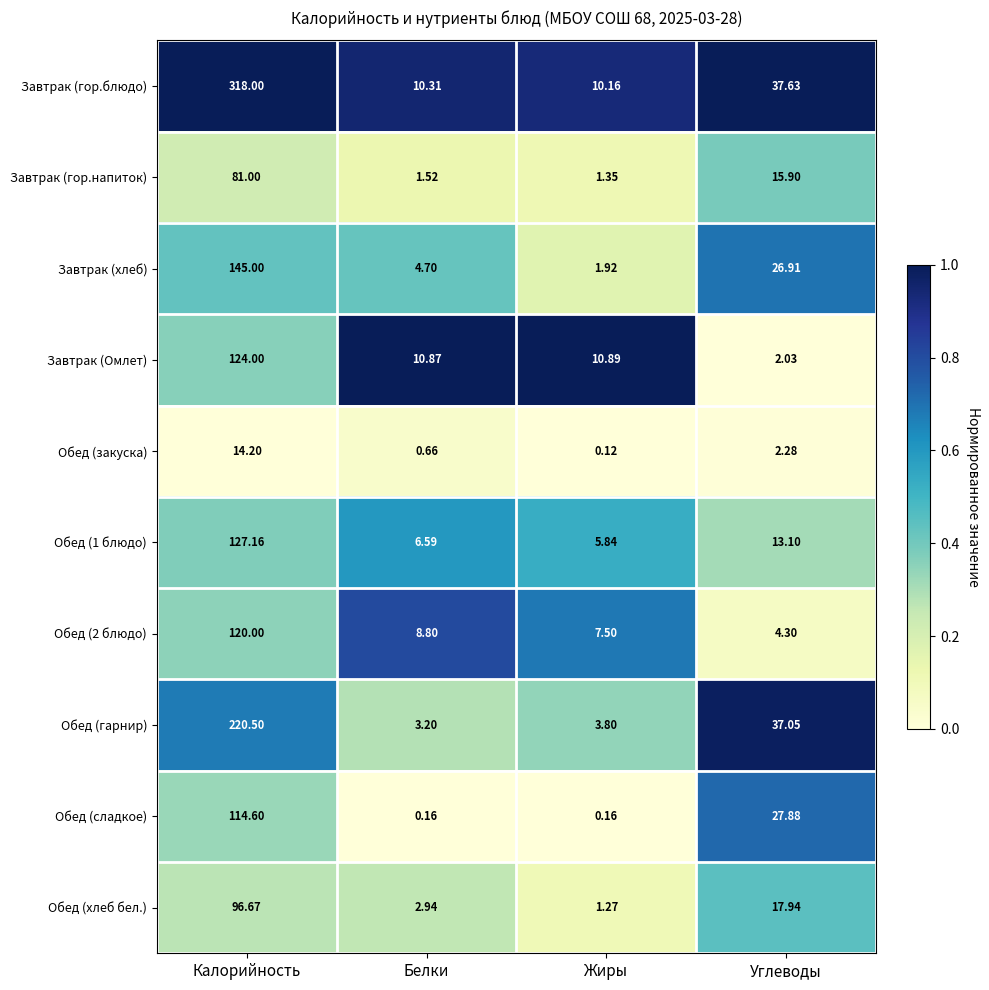

Which series has the widest spread of values?

Завтрак (гор.блюдо)